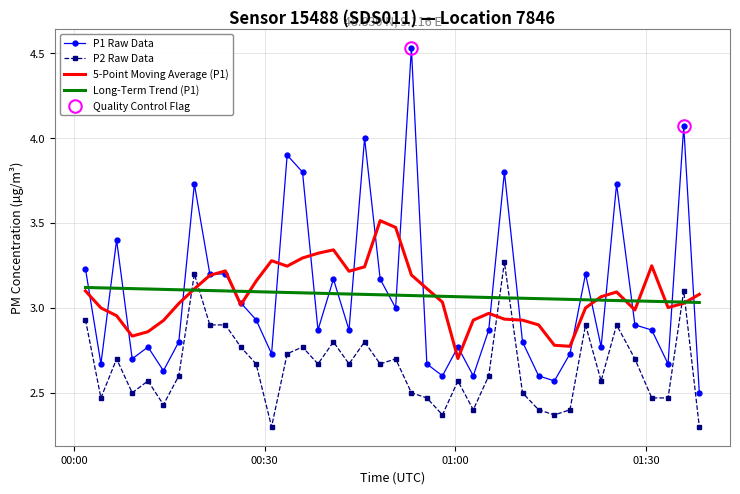

List the series in order of their peak value, lowest first.

Long-Term Trend (P1), P2 Raw Data, 5-Point Moving Average (P1), P1 Raw Data